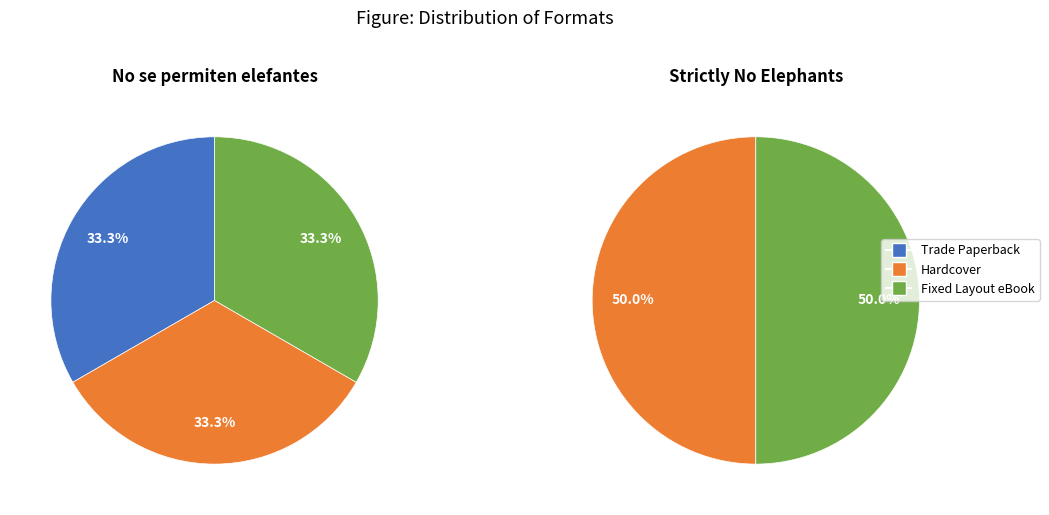

What is the largest slice in the pie chart?

Hardcover